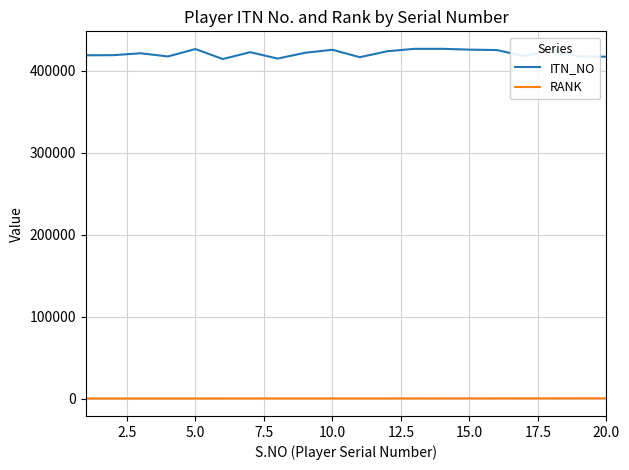

What are all the series names shown in the legend?

ITN_NO, RANK